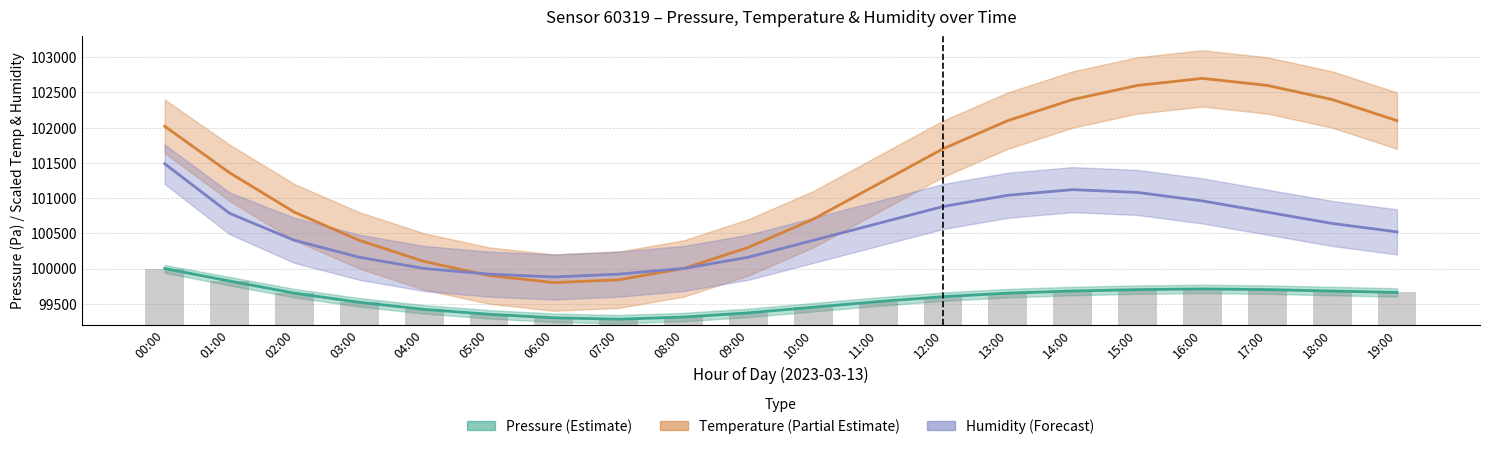

What is the difference between the values at 19:00 and 07:00?

380.0